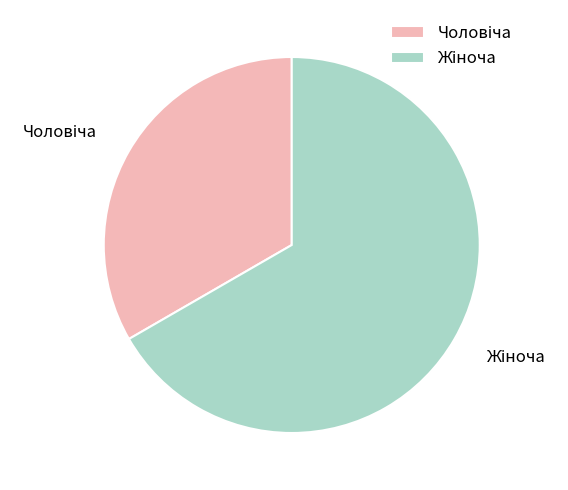

Is there a majority slice in this chart?

Yes